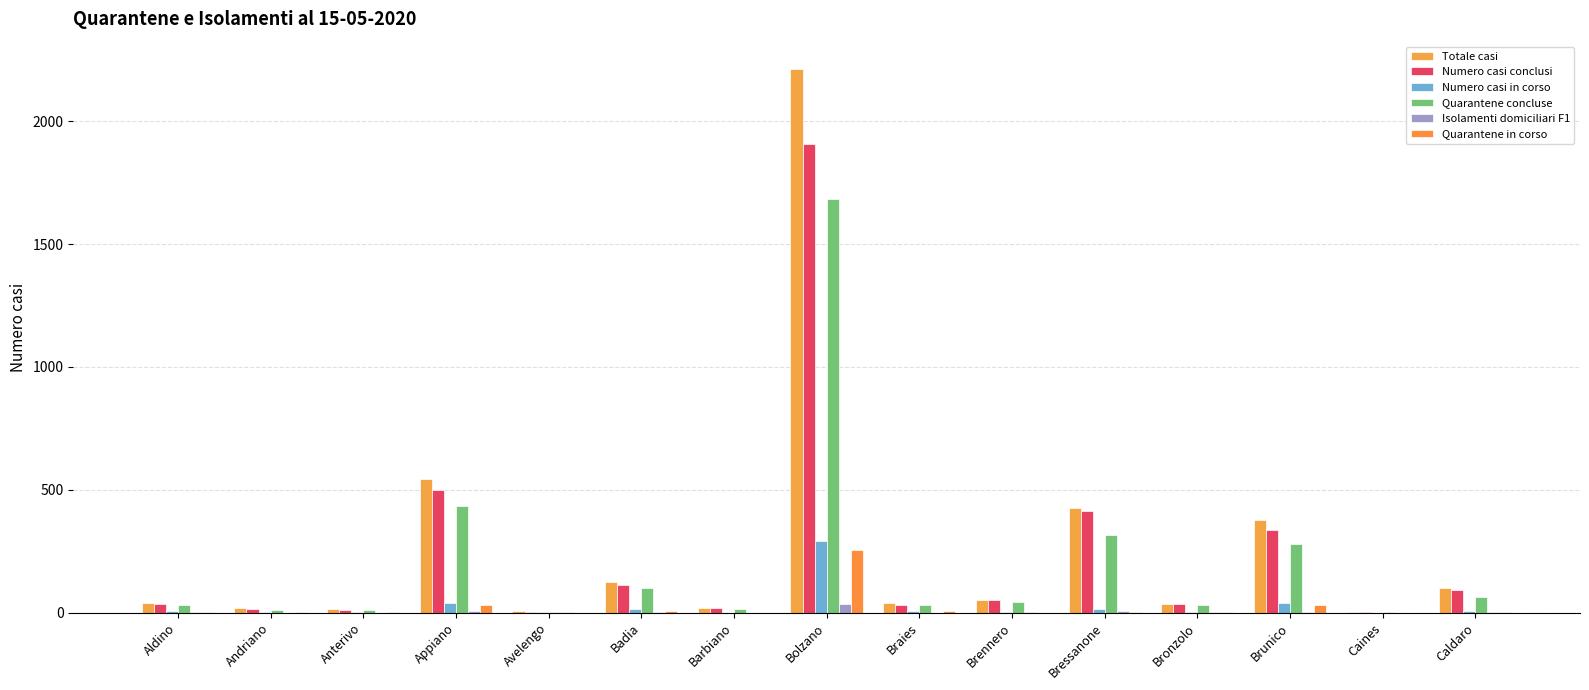

Count the number of categories in the chart.

15